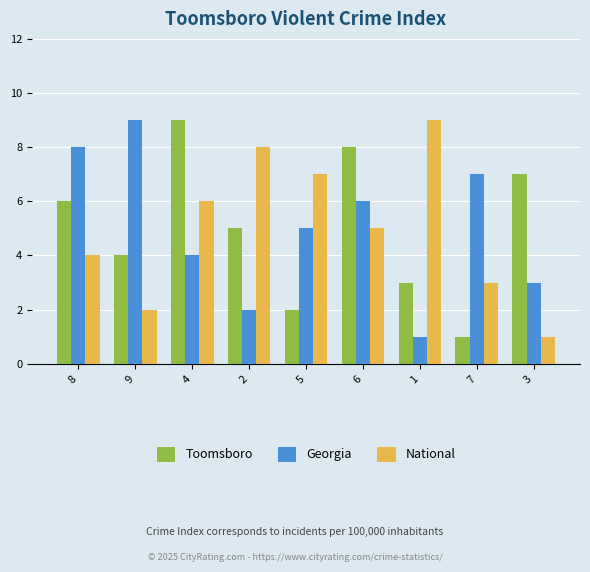

At which label is National closest to 5?

6